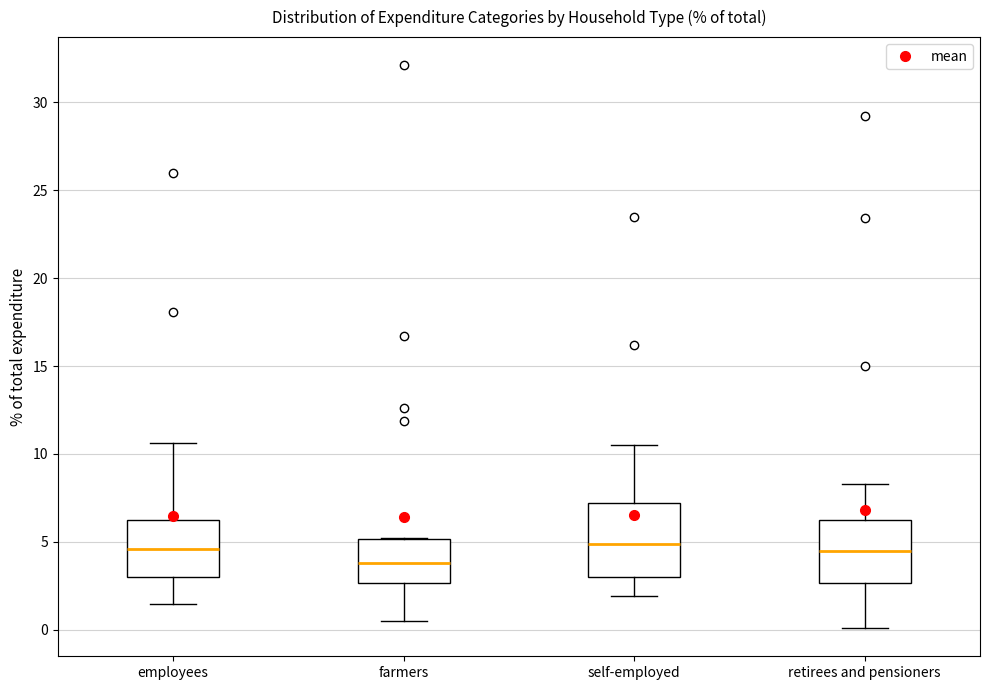

Which box has the lowest median line?

farmers